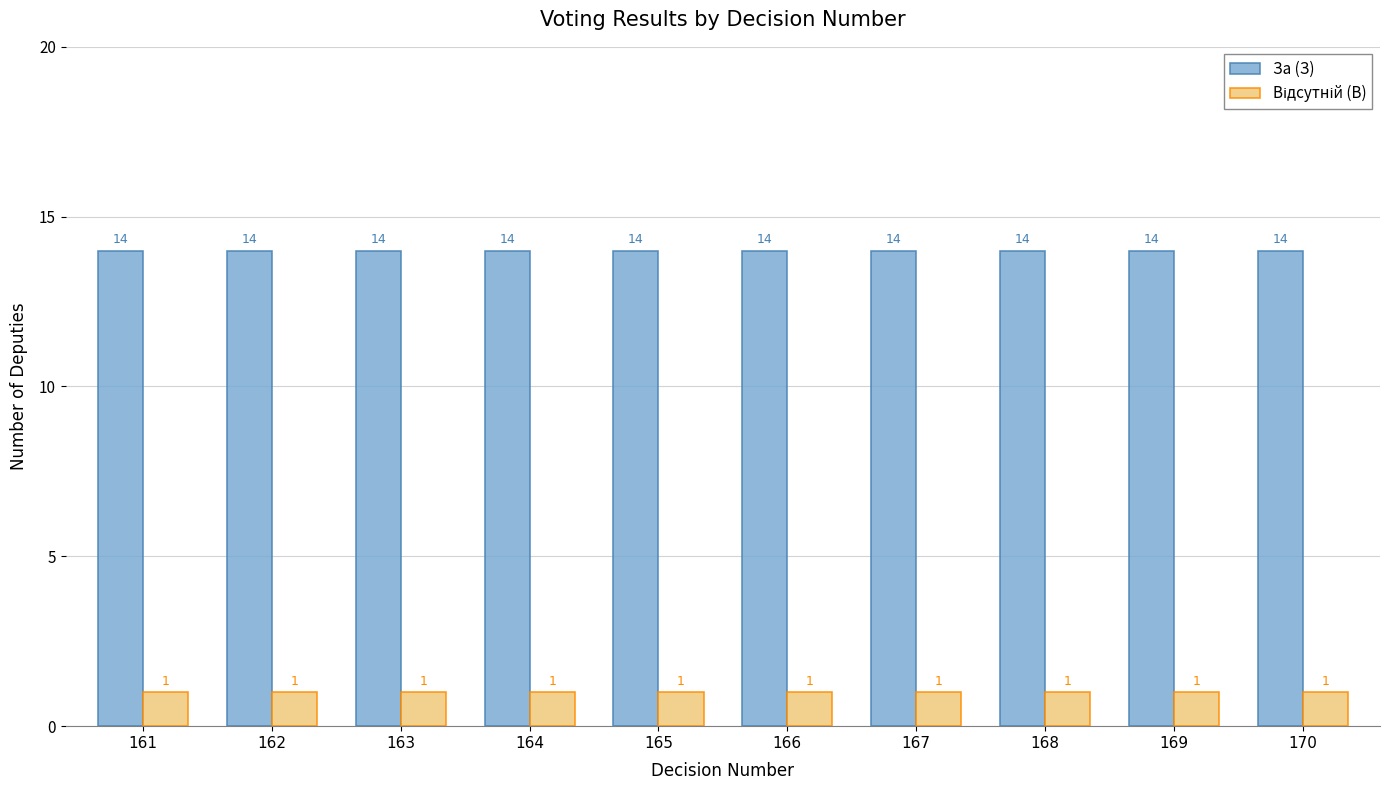

What is the maximum value for За (З)?

14